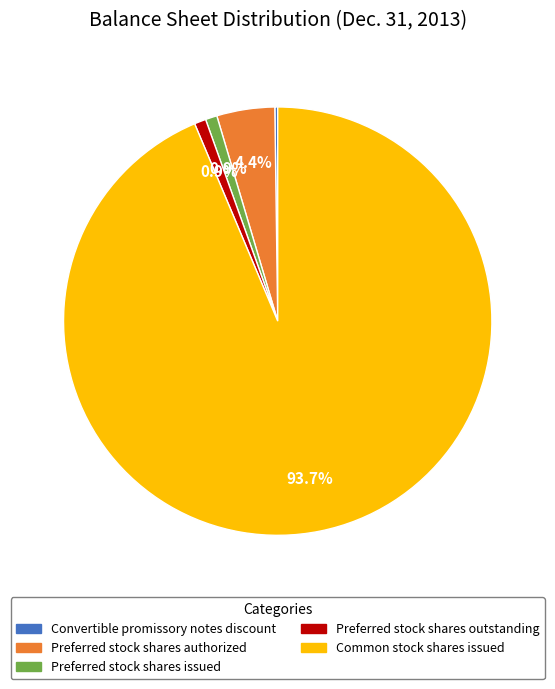

Between Preferred stock shares issued and Preferred stock shares authorized, which is larger?

Preferred stock shares authorized